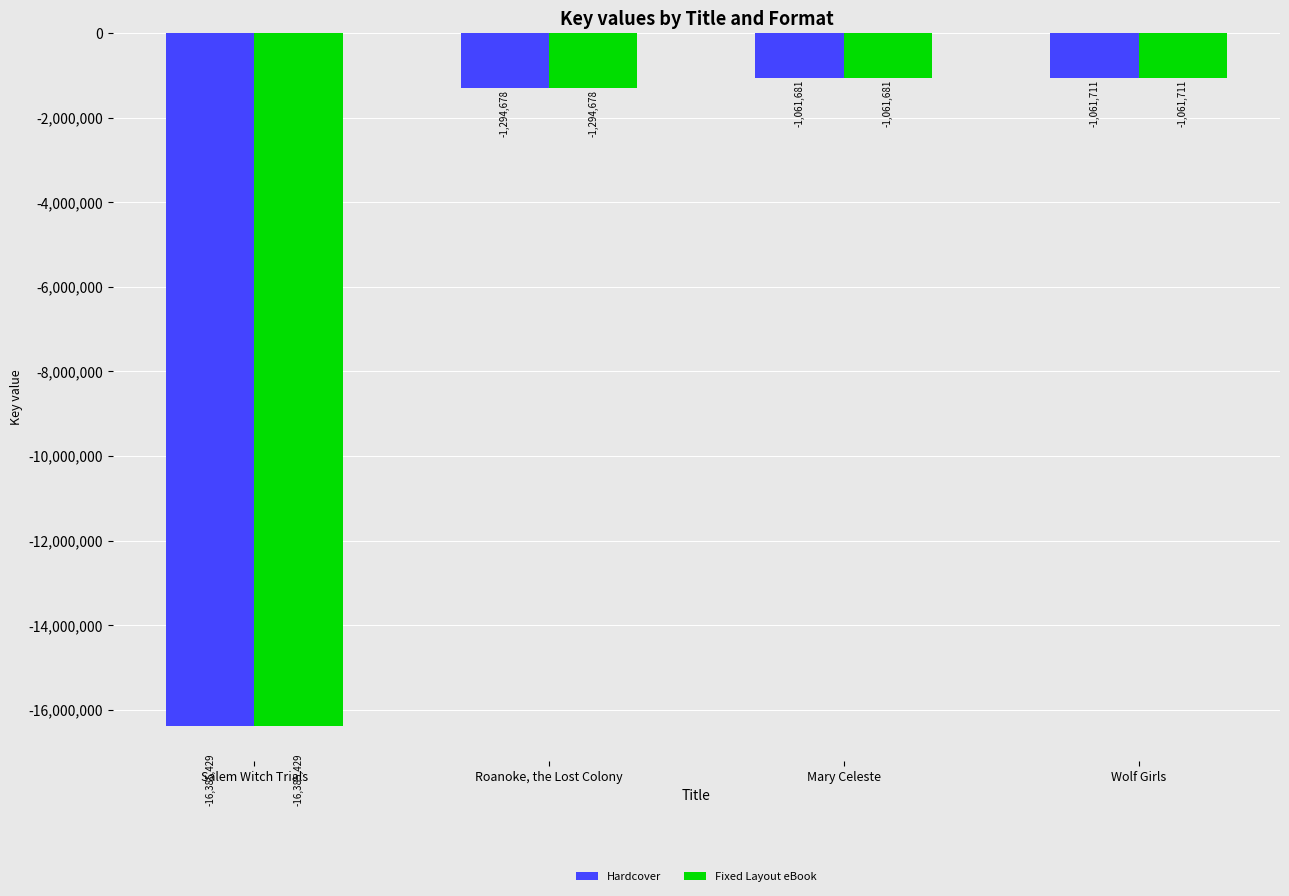

At which category is the sum across all series the highest?

Mary Celeste